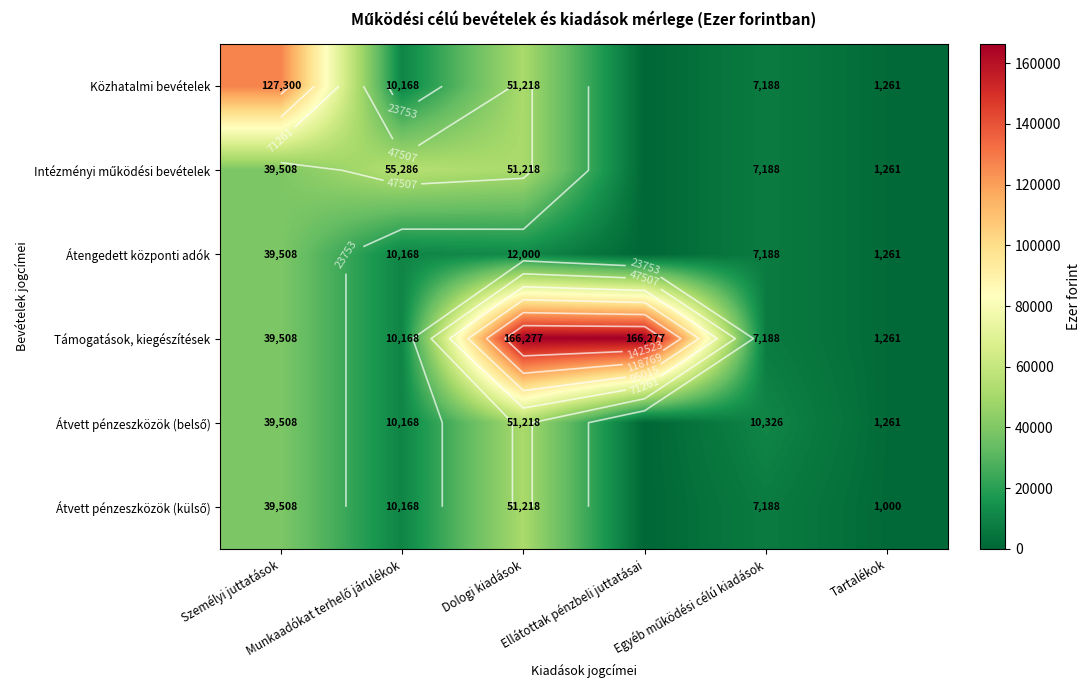

Is the value of Intézményi működési bevételek at Tartalékok greater than the value of Támogatások, kiegészítések at Személyi juttatások?

No